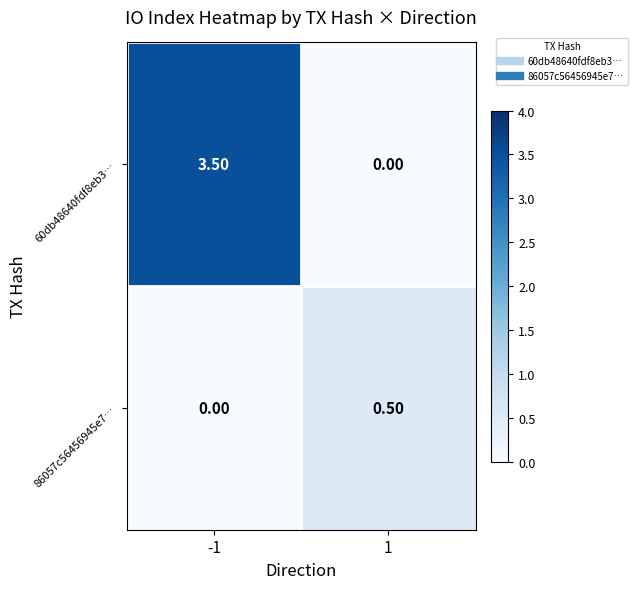

List the series in order of their peak value, lowest first.

86057c56456945e7…, 60db48640fdf8eb3…